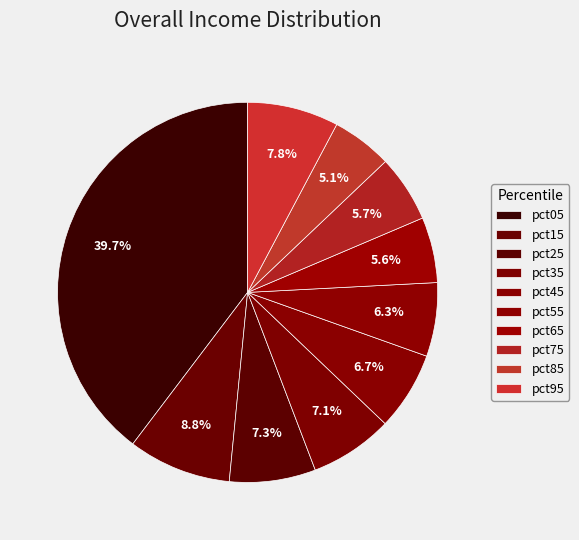

What percentage is NOT represented by pct85?

94.9%